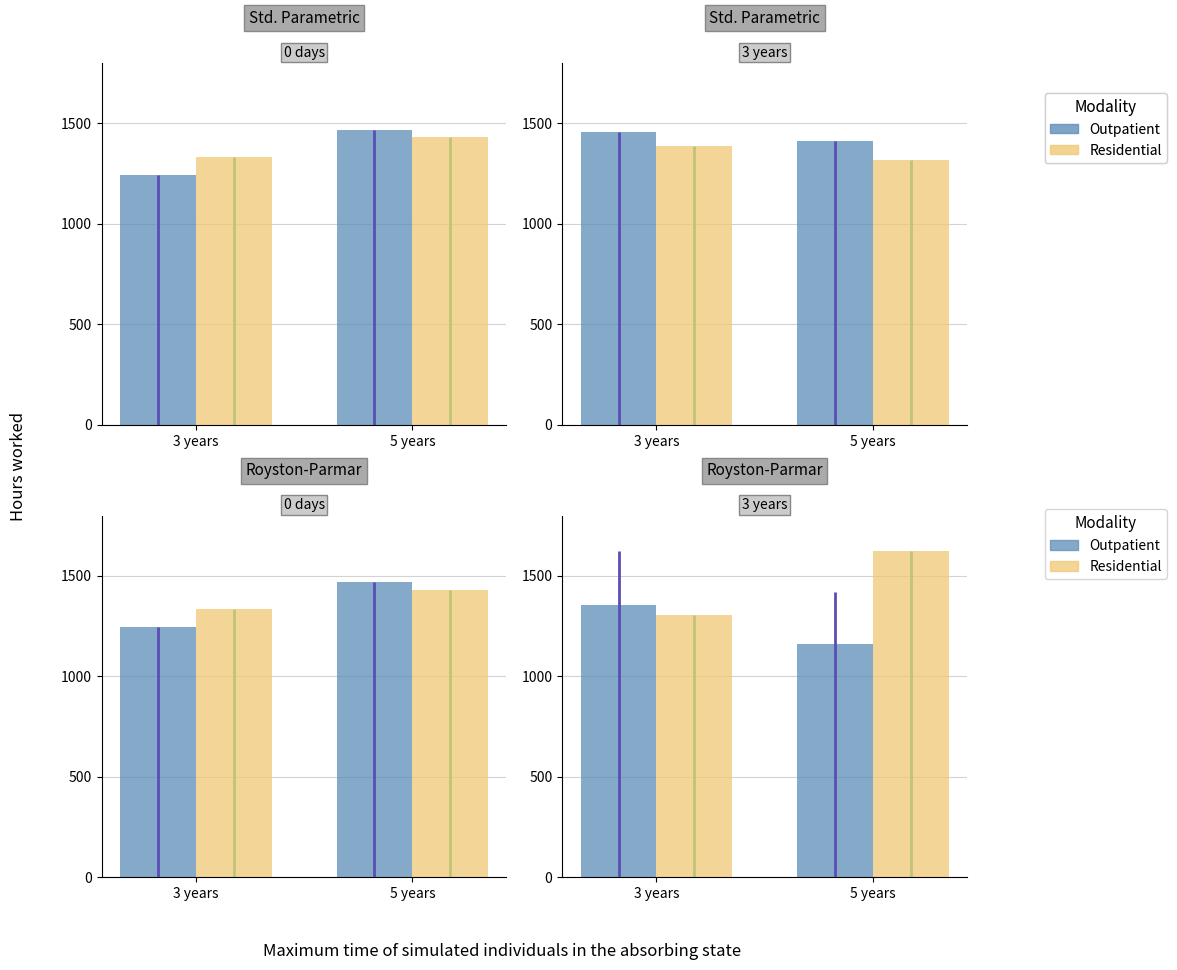

What is the minimum value for Residential?

1303